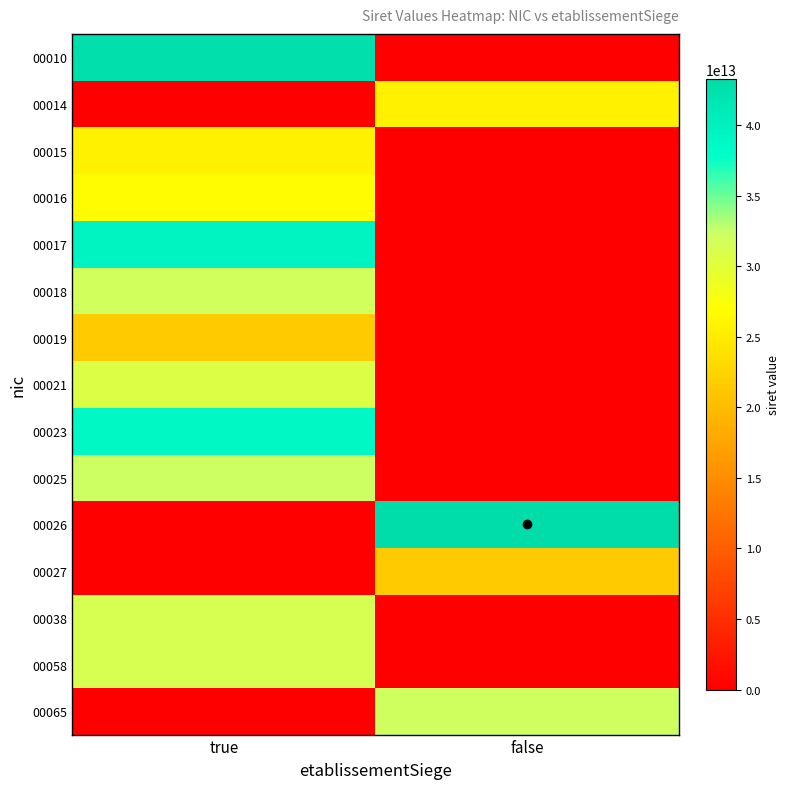

Which series has the widest spread of values?

00026